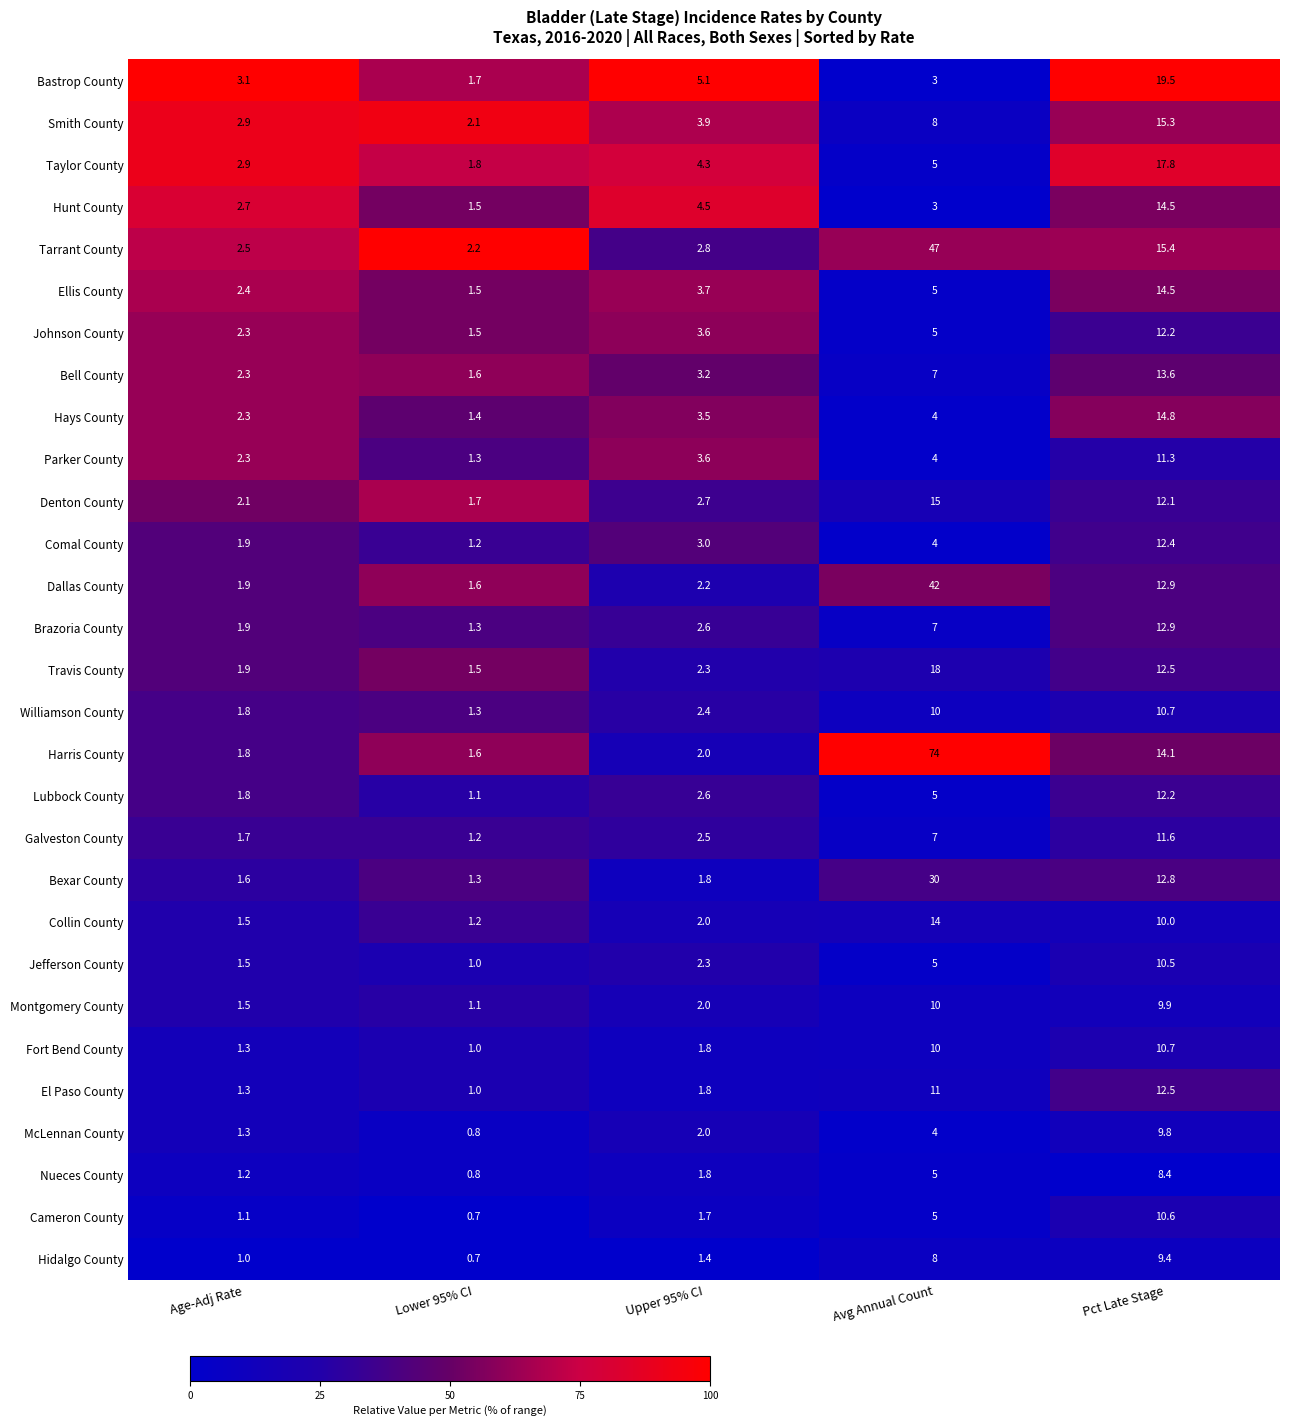

What is the sum of all Galveston County values?

24.0